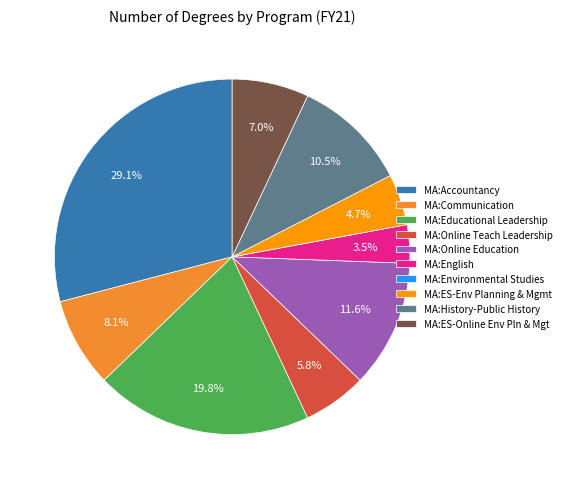

What is the largest slice in the pie chart?

MA:Accountancy